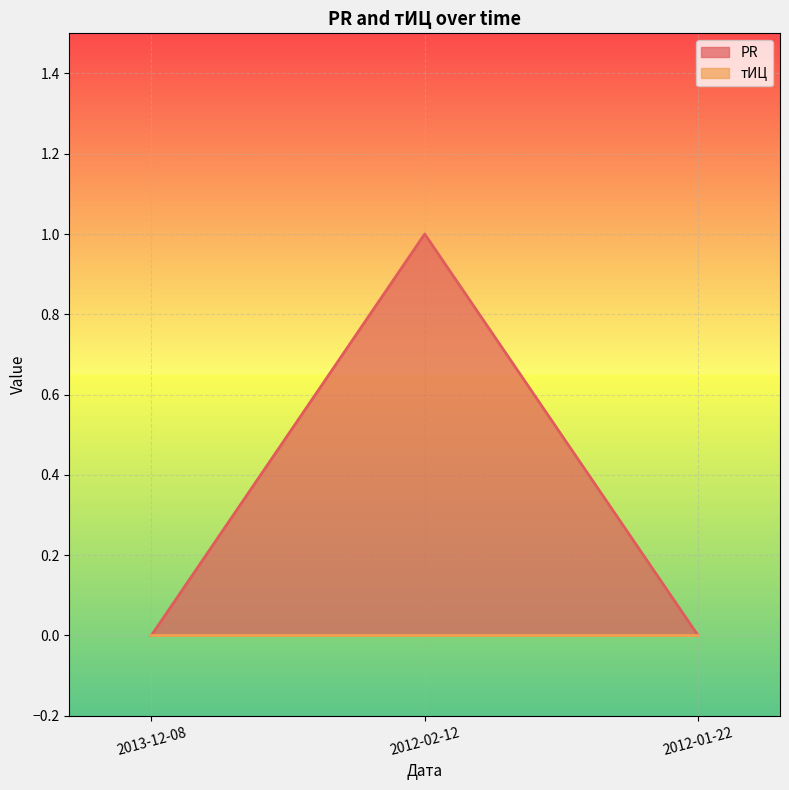

Is it true that the value at 2013-12-08 is 0?

True